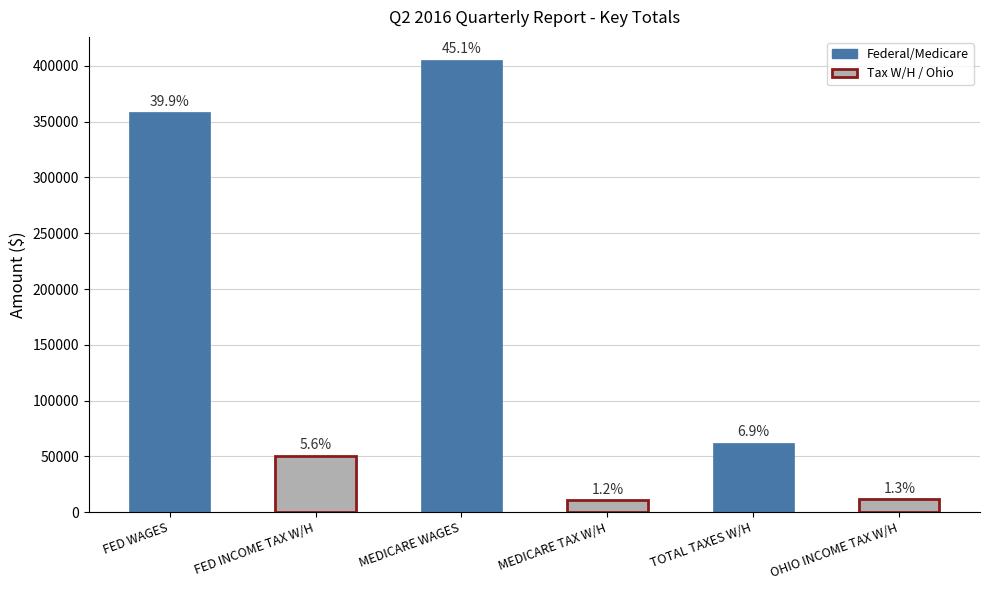

What is the smallest value displayed?

10815.2